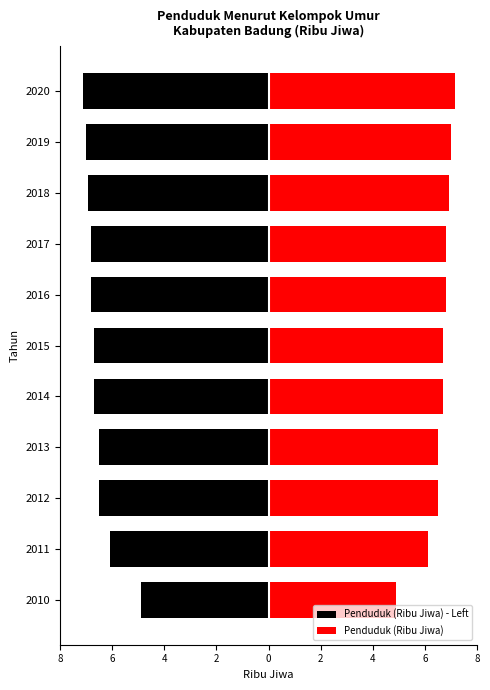

What is the minimum value shown in the chart?

-7.1